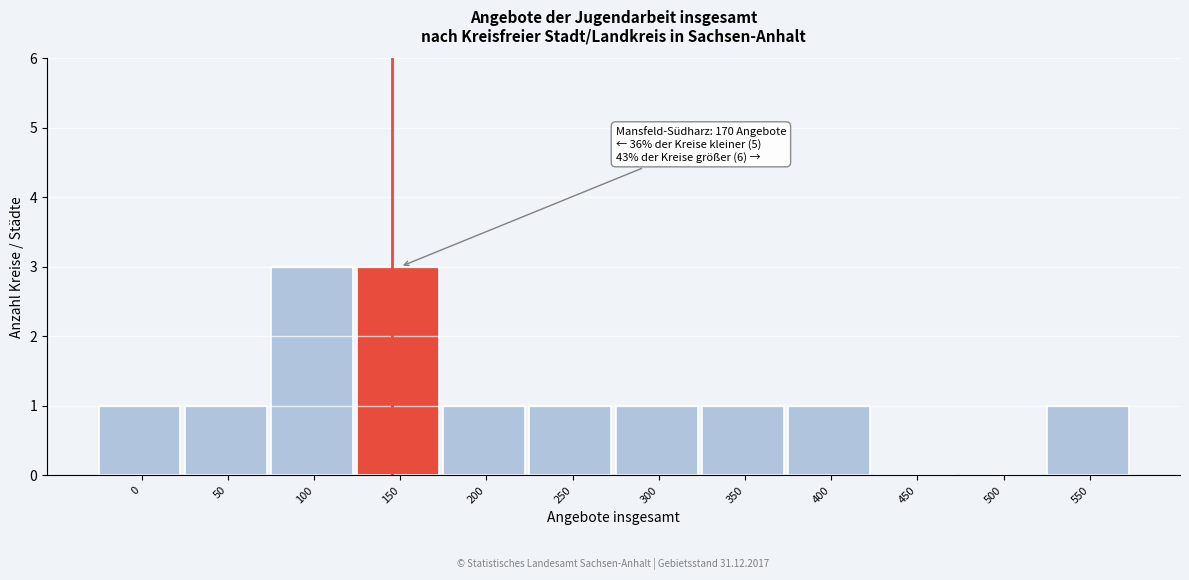

Reading right to left, what are all the values shown in this chart?

550=1	500=0	450=0	400=1	350=1	300=1	250=1	200=1	150=3	100=3	50=1	0=1